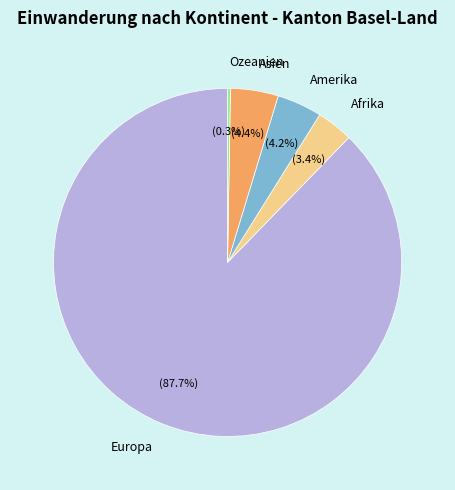

What percentage is the Afrika slice, to the nearest percent?

3%